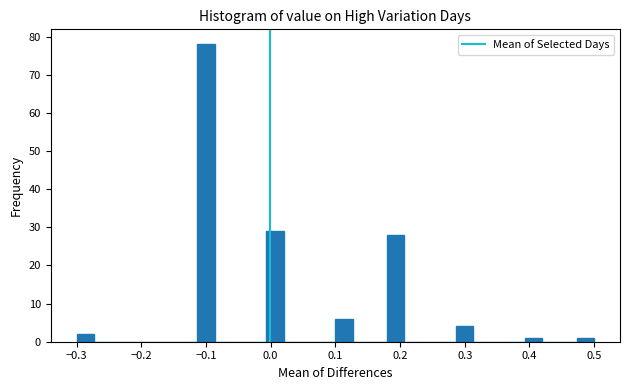

Read against the x-axis, roughly where is the centre of the tallest bar?

-0.10